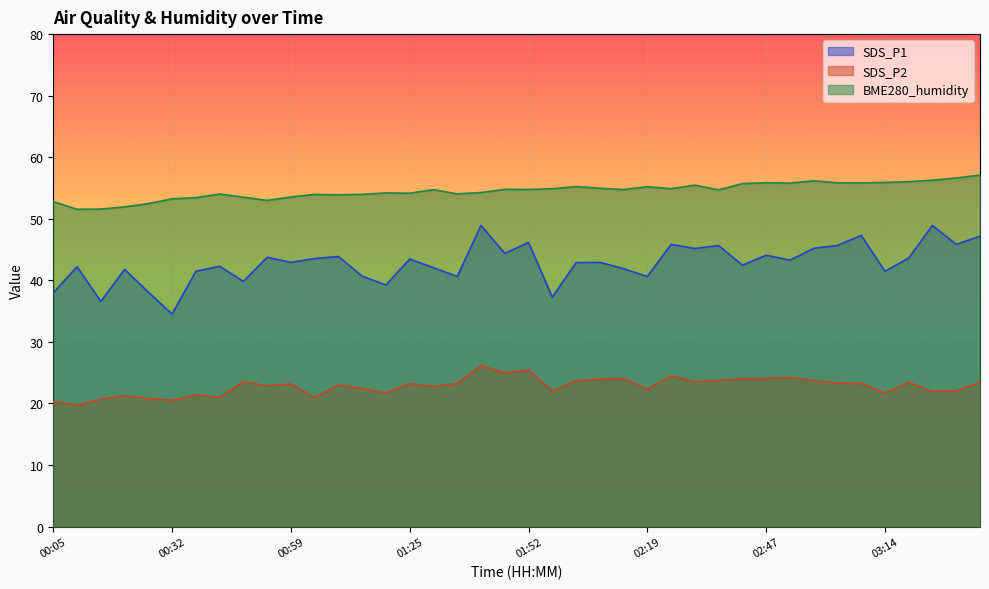

What is the label of the 6th point from the left?

00:32